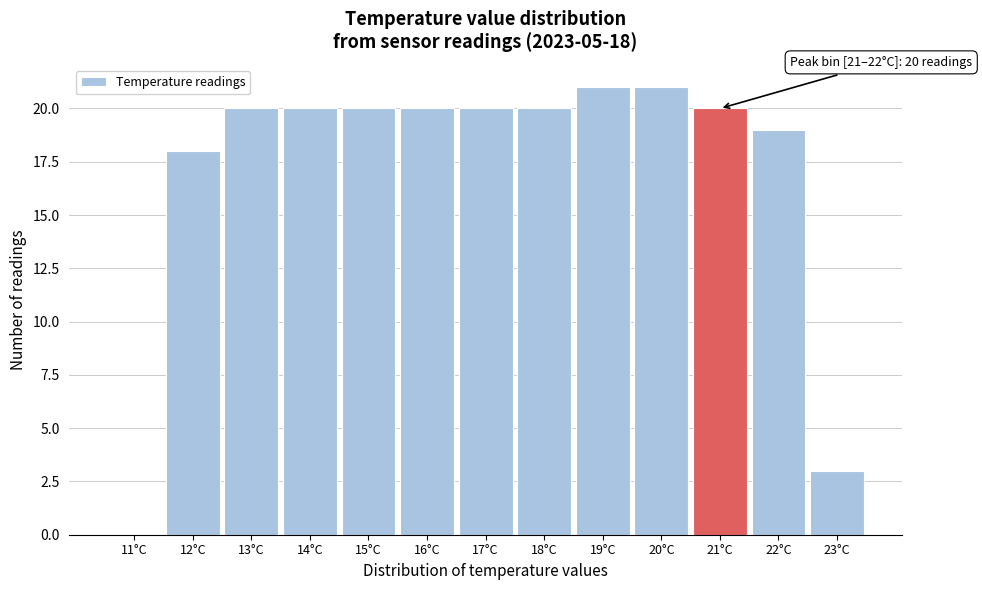

Reading right to left, extract all data points from this chart.

23°C=3	22°C=19	21°C=20	20°C=21	19°C=21	18°C=20	17°C=20	16°C=20	15°C=20	14°C=20	13°C=20	12°C=18	11°C=0